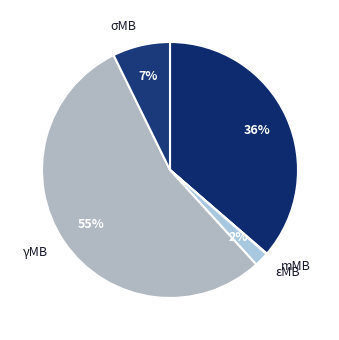

What is the majority slice?

γMB